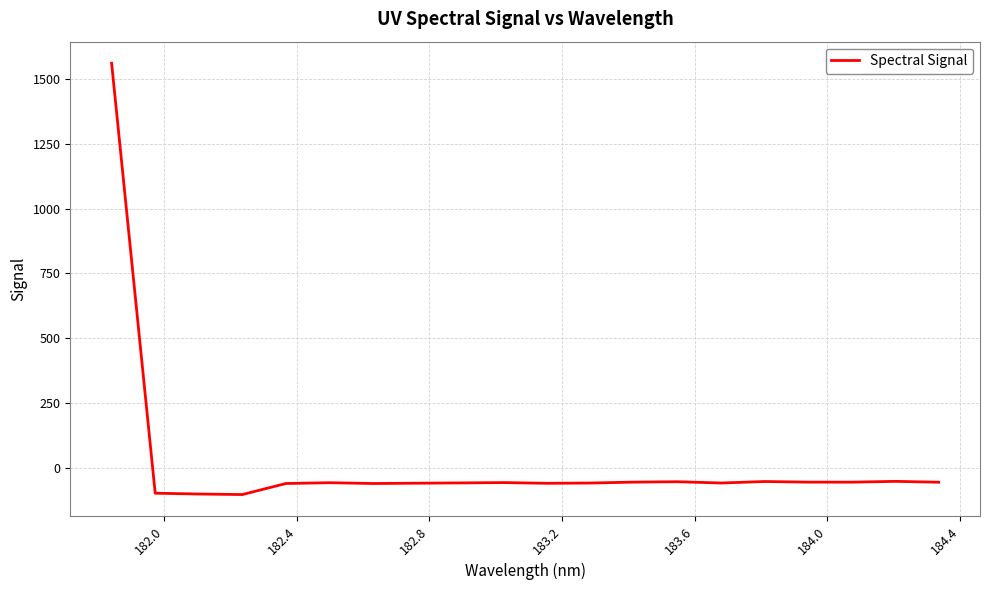

What is the difference between the maximum and minimum values?

1663.2